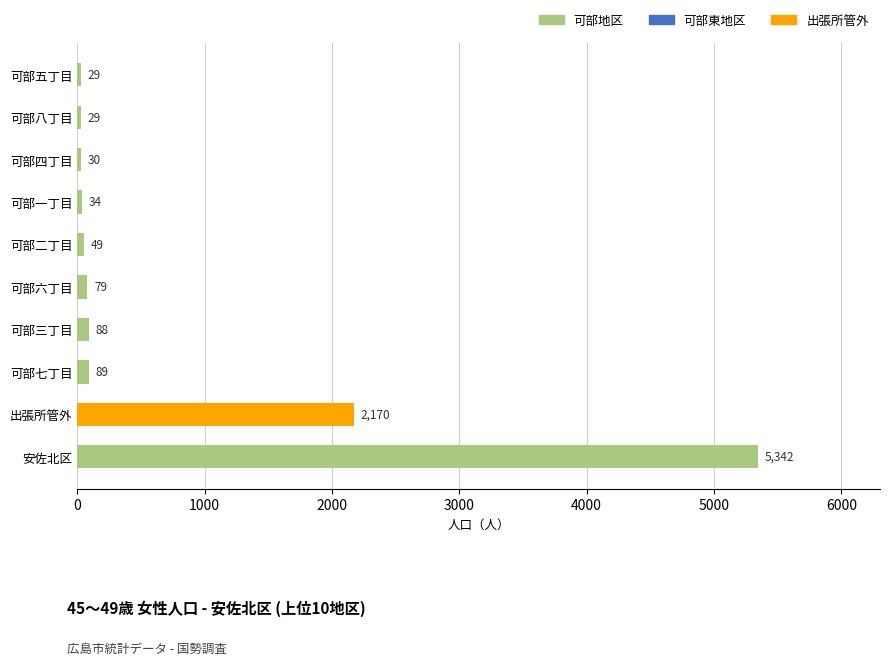

What is the smallest value displayed?

29